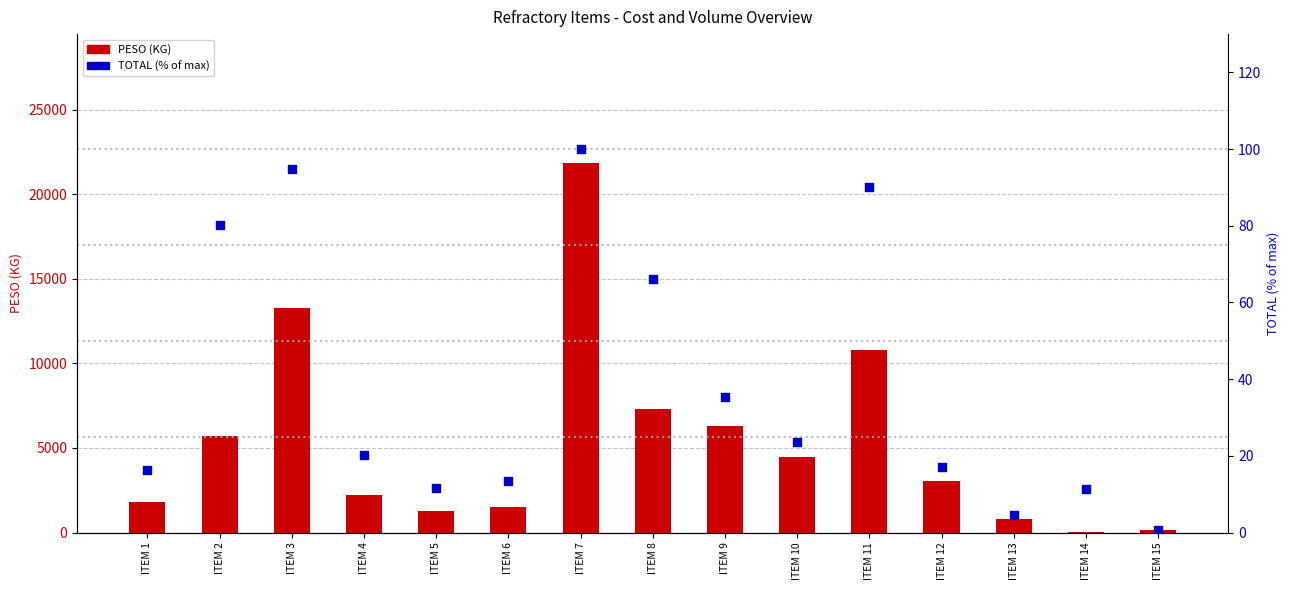

At how many categories does at least one series exceed 14693?

1